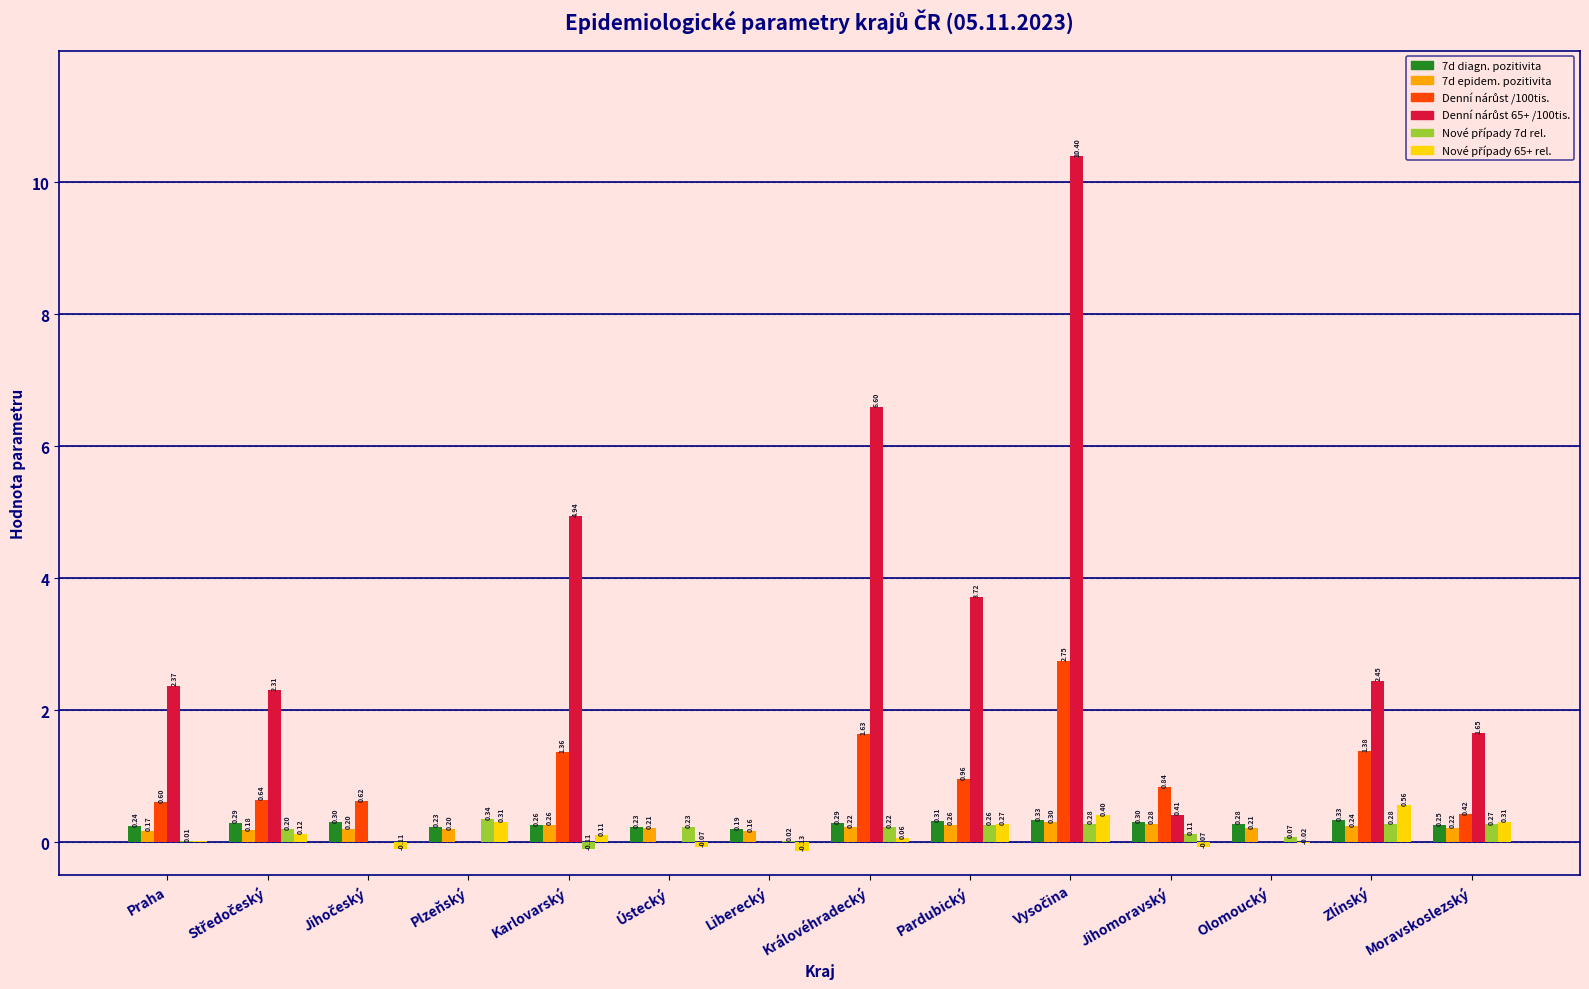

Where is 7d diagn. pozitivita nearest to the value 0?

Liberecký